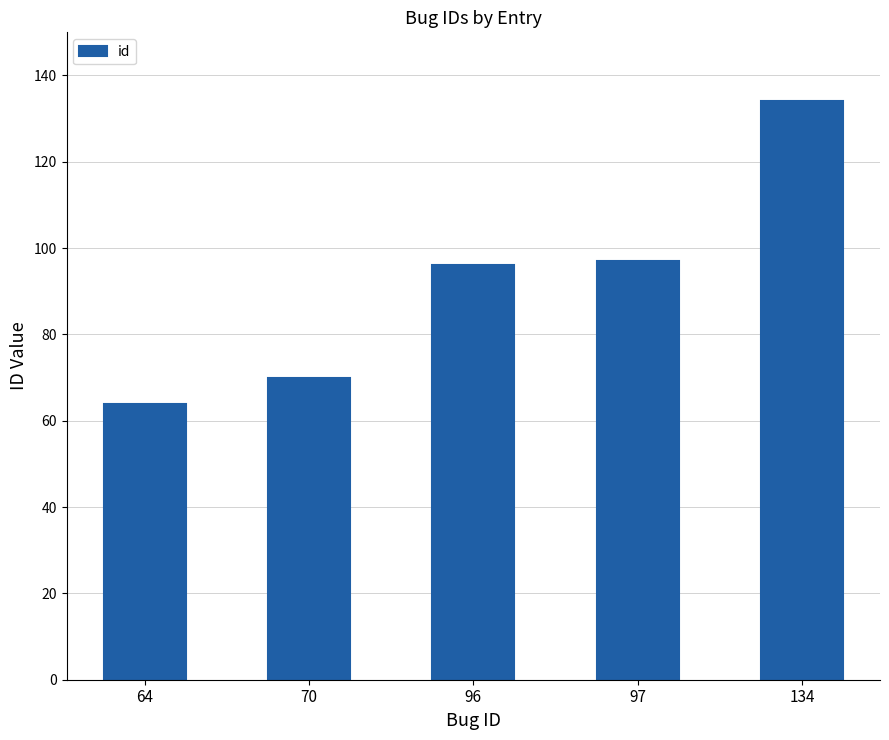

What is the change in value from 64 to 70?

+6